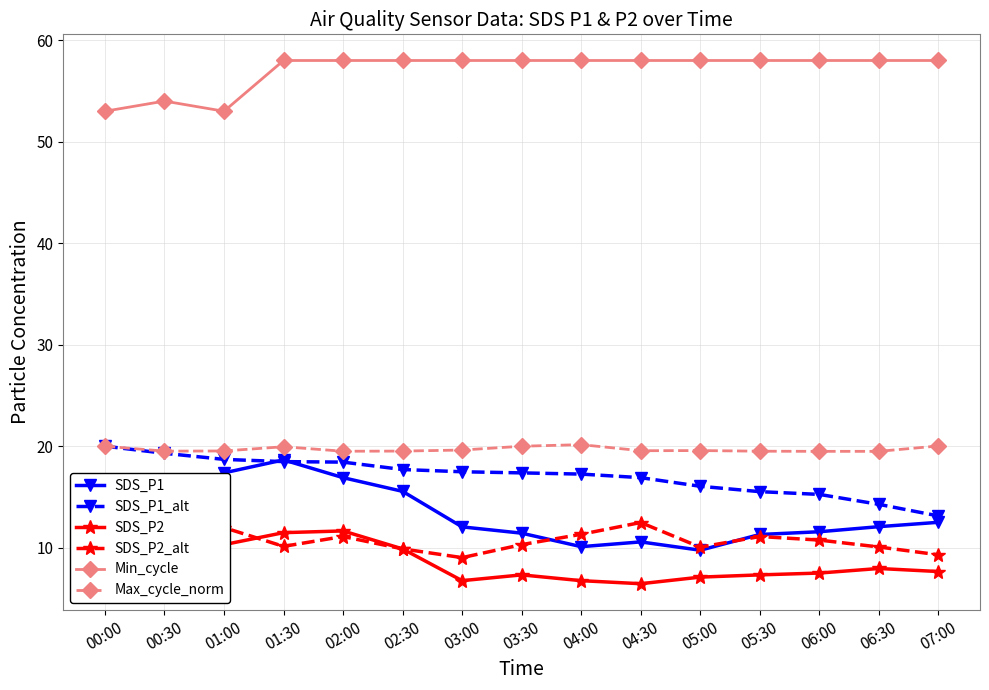

What is the total value across all series at 01:00?

130.9